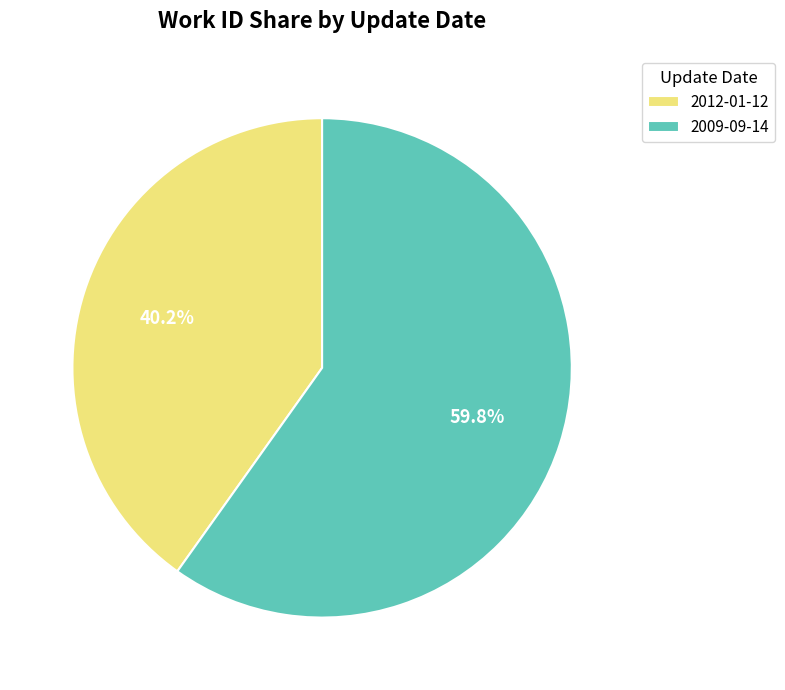

Do 2009-09-14 and 2012-01-12 together represent more than half of the pie?

Yes